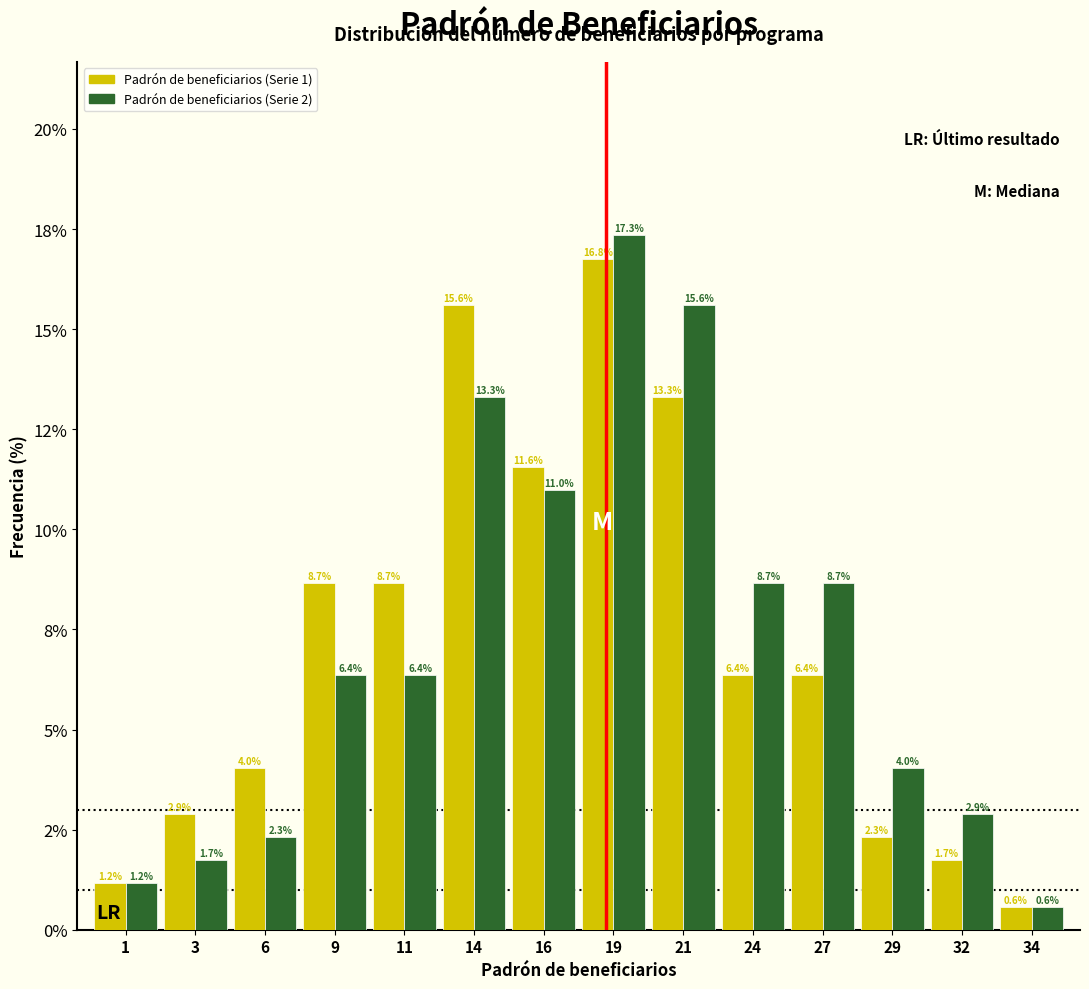

Are the bars horizontal?

No